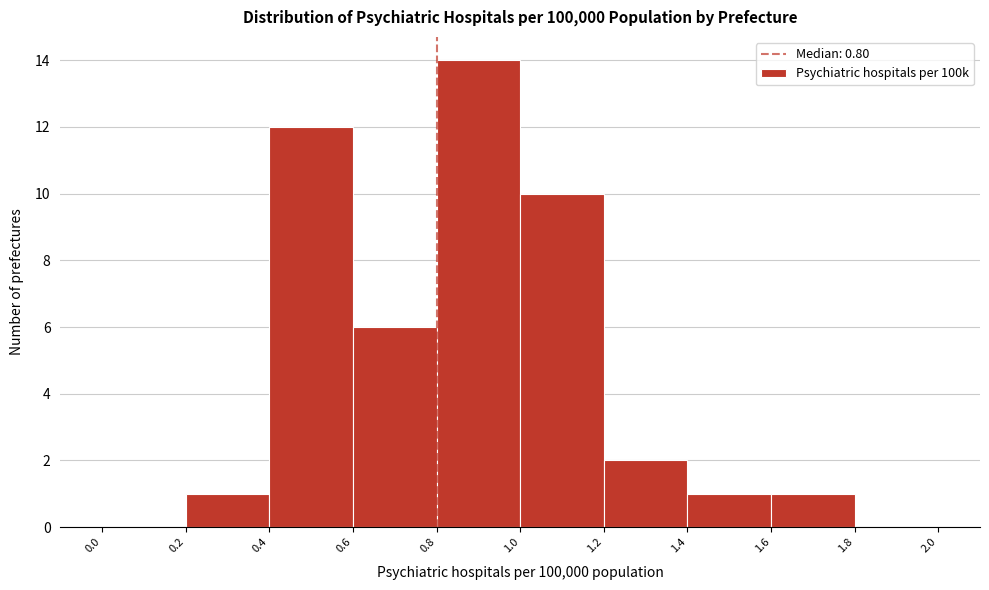

How tall is the bar that spans 1.0 to 1.2 on the x-axis? The values are not printed on the chart, so give them approximately, as read against the axis.

10